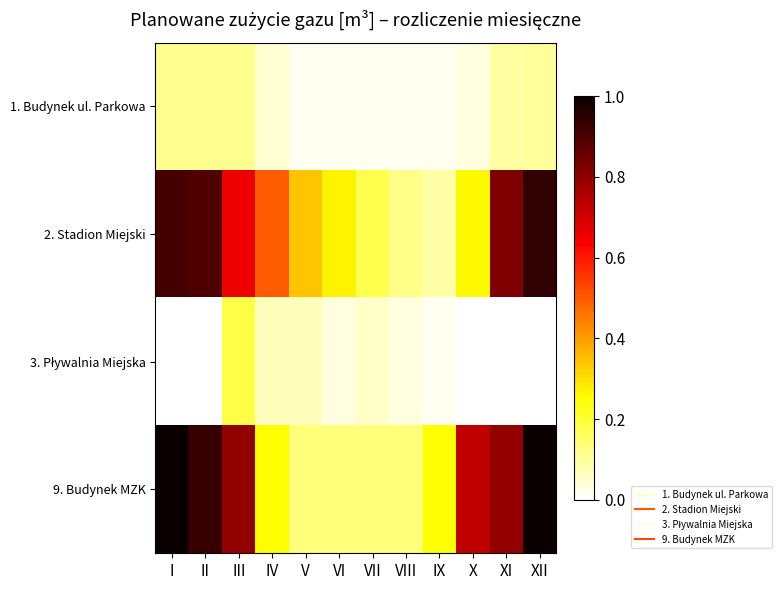

At V, list the series in order from largest to smallest.

2. Stadion Miejski, 9. Budynek MZK, 3. Pływalnia Miejska, 1. Budynek ul. Parkowa